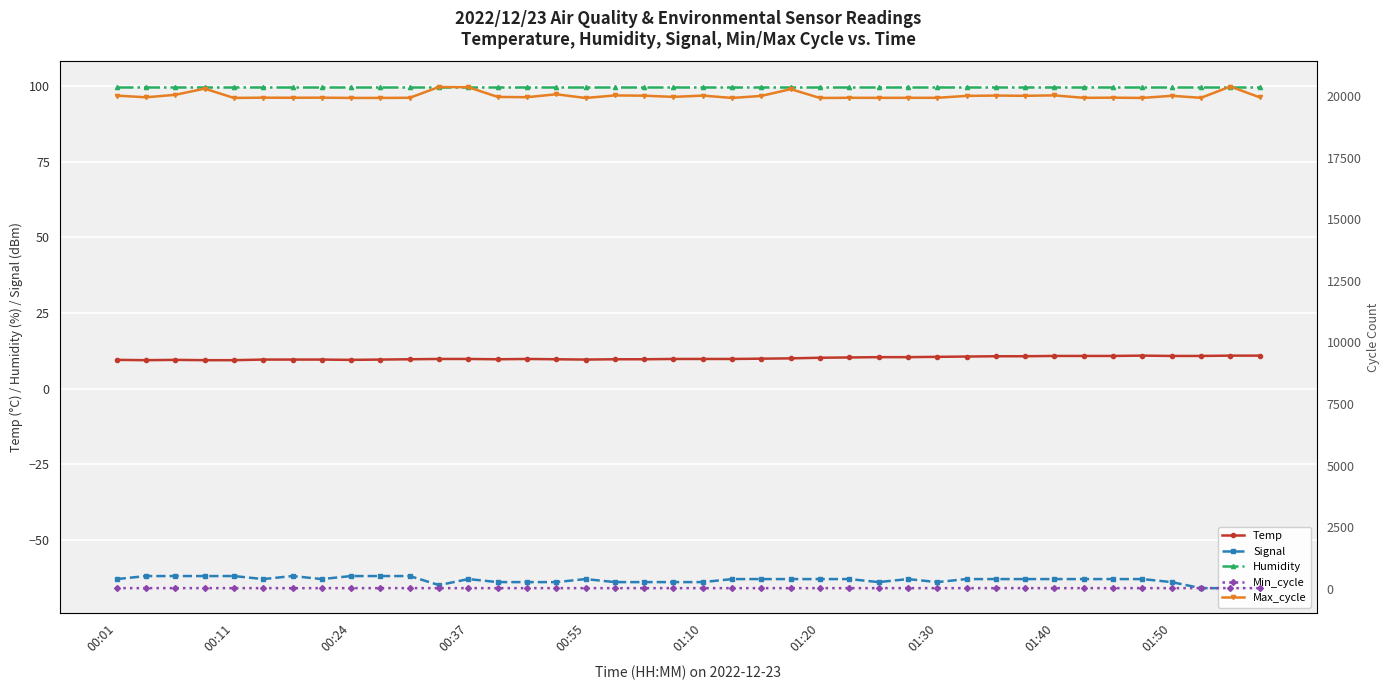

True or false: Temp and Humidity intersect in this chart.

False